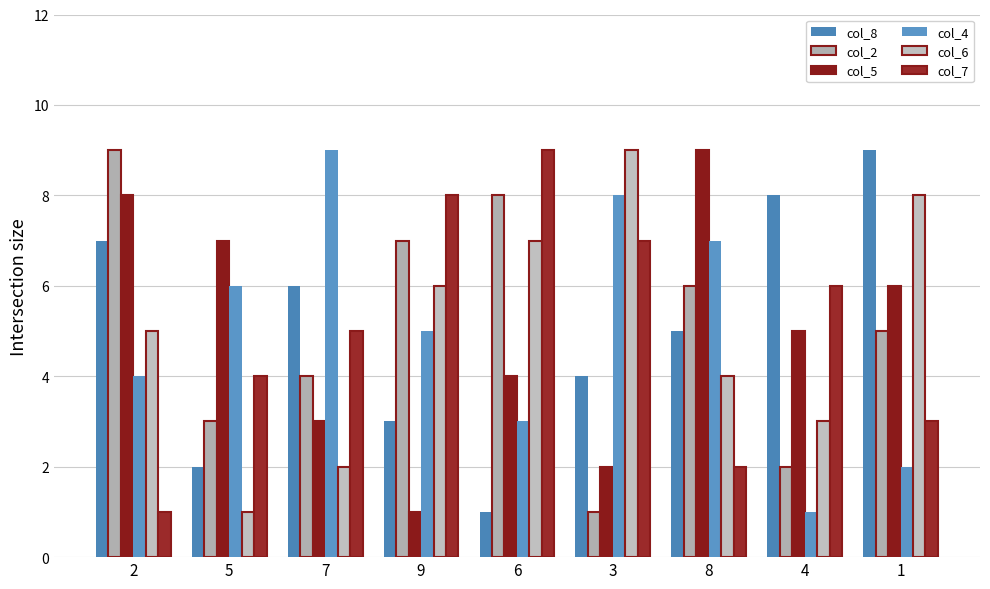

Reading left to right, transcribe all the data shown in this chart.

col_8: 7	2	6	3	1	4	5	8	9
col_2: 9	3	4	7	8	1	6	2	5
col_5: 8	7	3	1	4	2	9	5	6
col_4: 4	6	9	5	3	8	7	1	2
col_6: 5	1	2	6	7	9	4	3	8
col_7: 1	4	5	8	9	7	2	6	3